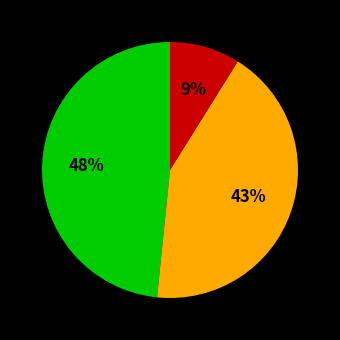

Is there any slice that represents more than half of the pie?

No